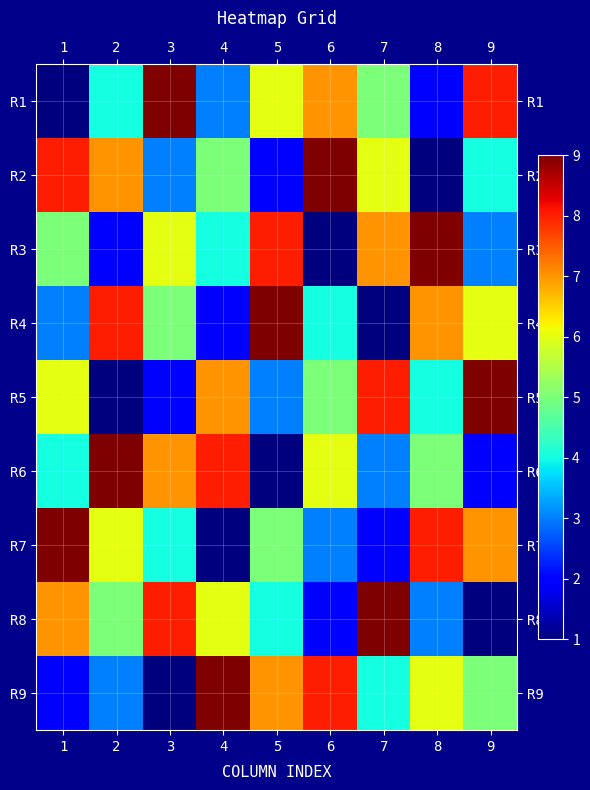

How many data points does each series have?

9